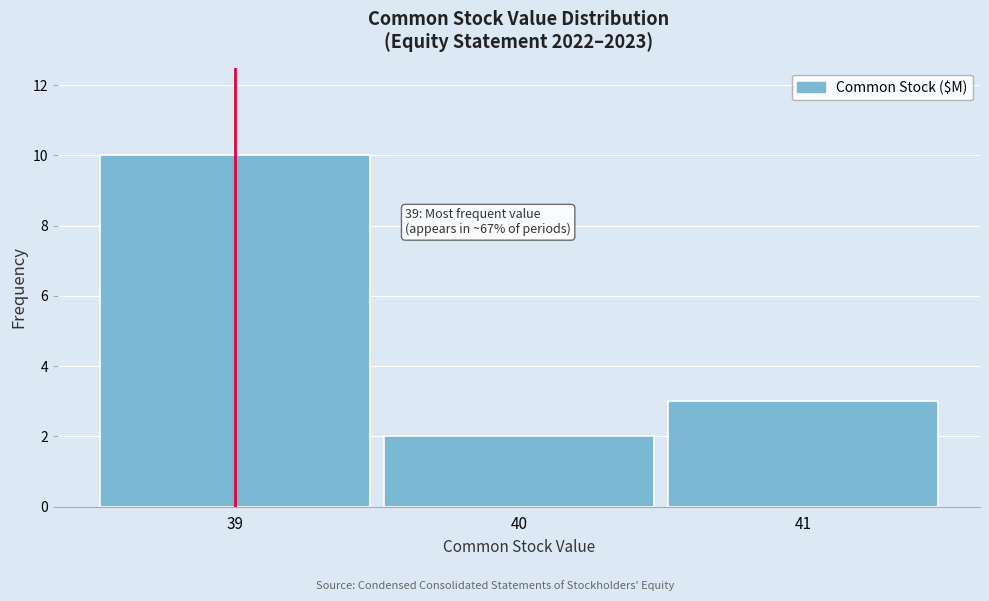

Which range on the x-axis has the tallest bar?

38.5 to 39.5